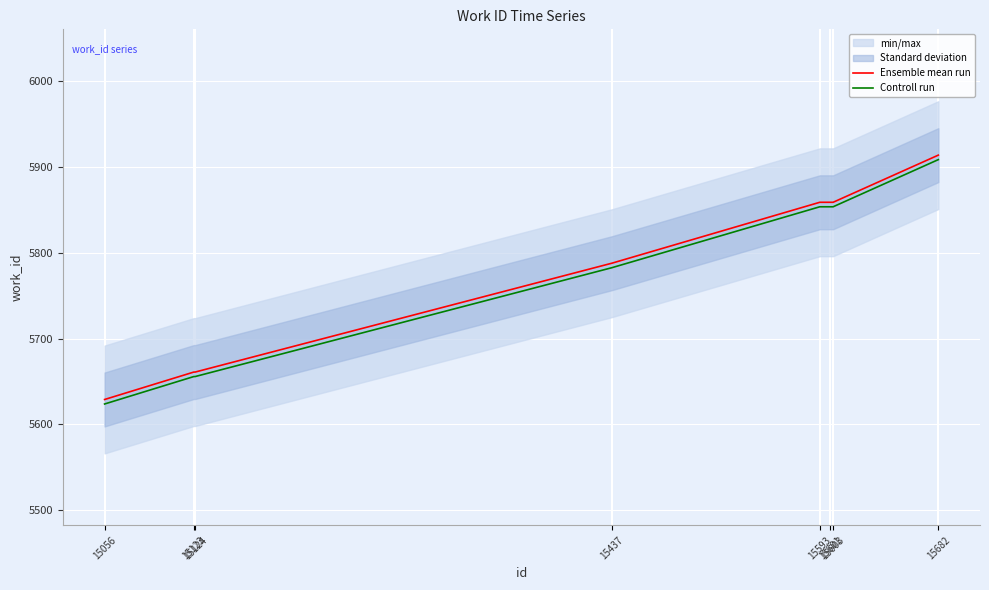

Where is Controll run nearest to the value 5766?

15437